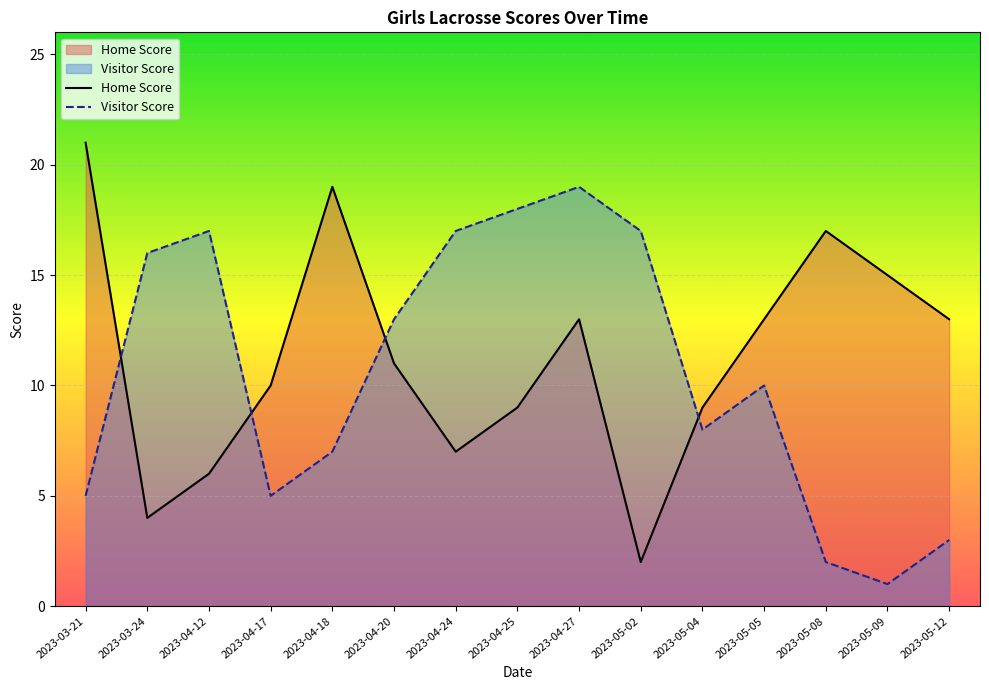

What is the maximum value shown in the chart?

21